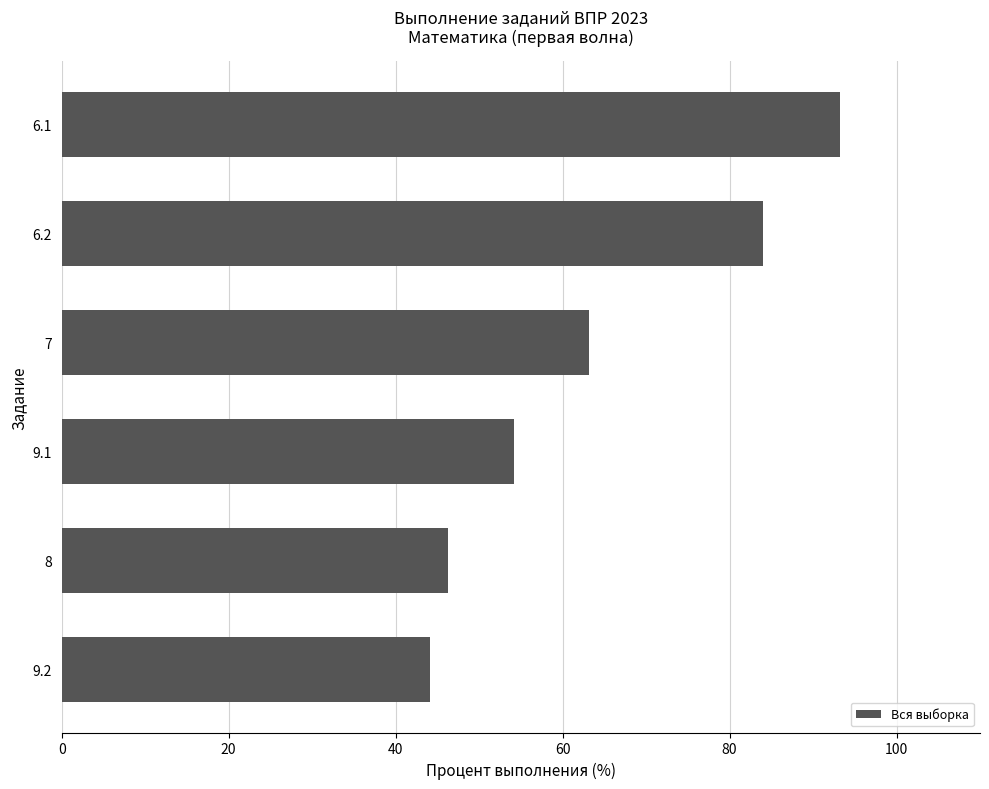

What is the difference between the maximum and minimum values?

49.1